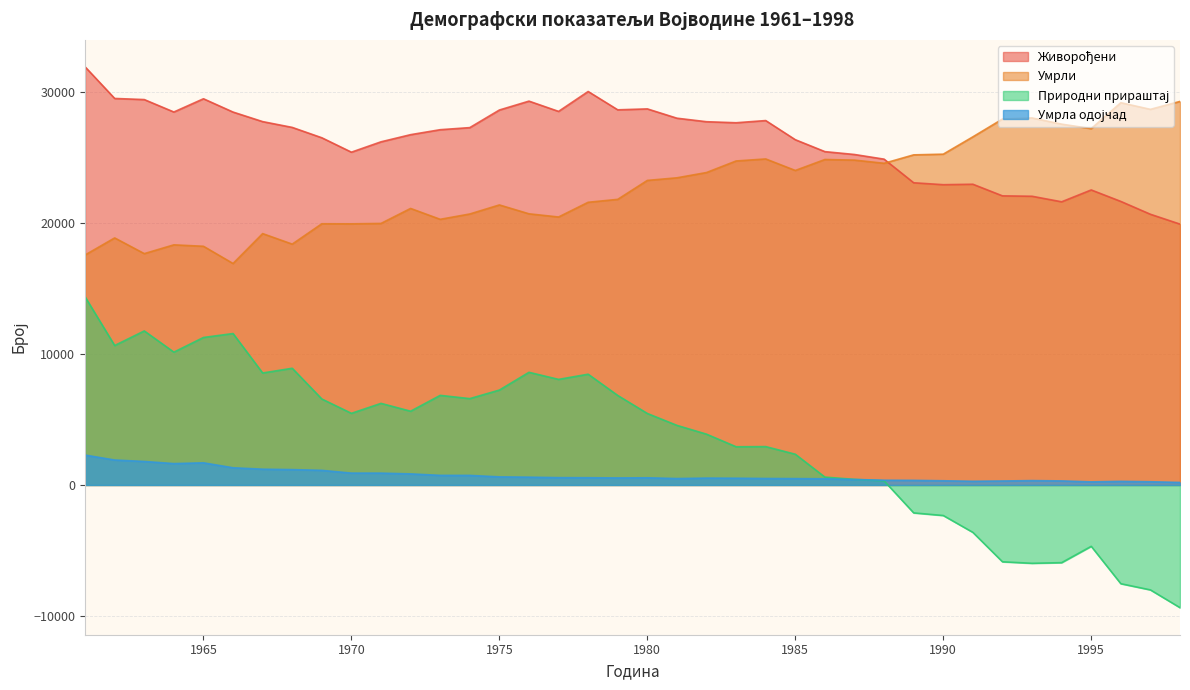

Which has a higher value, 1970 or 1977?

1977